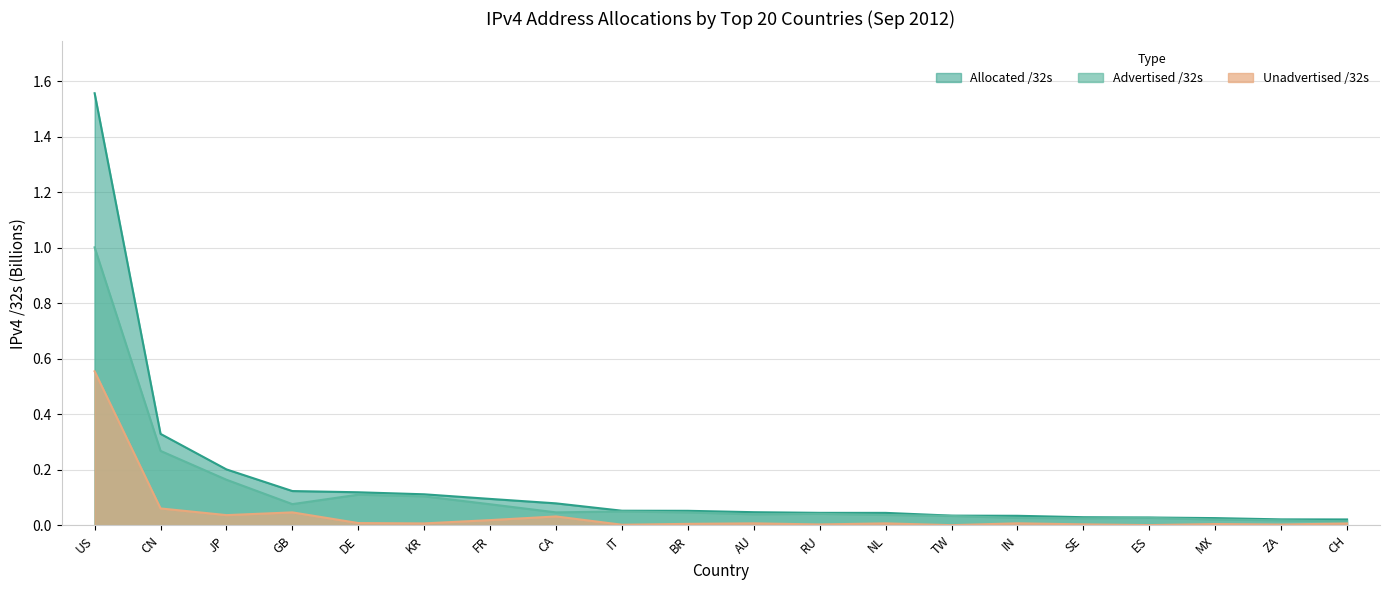

Rank the series at ZA from lowest to highest value.

Unadvertised /32s, Advertised /32s, Allocated /32s